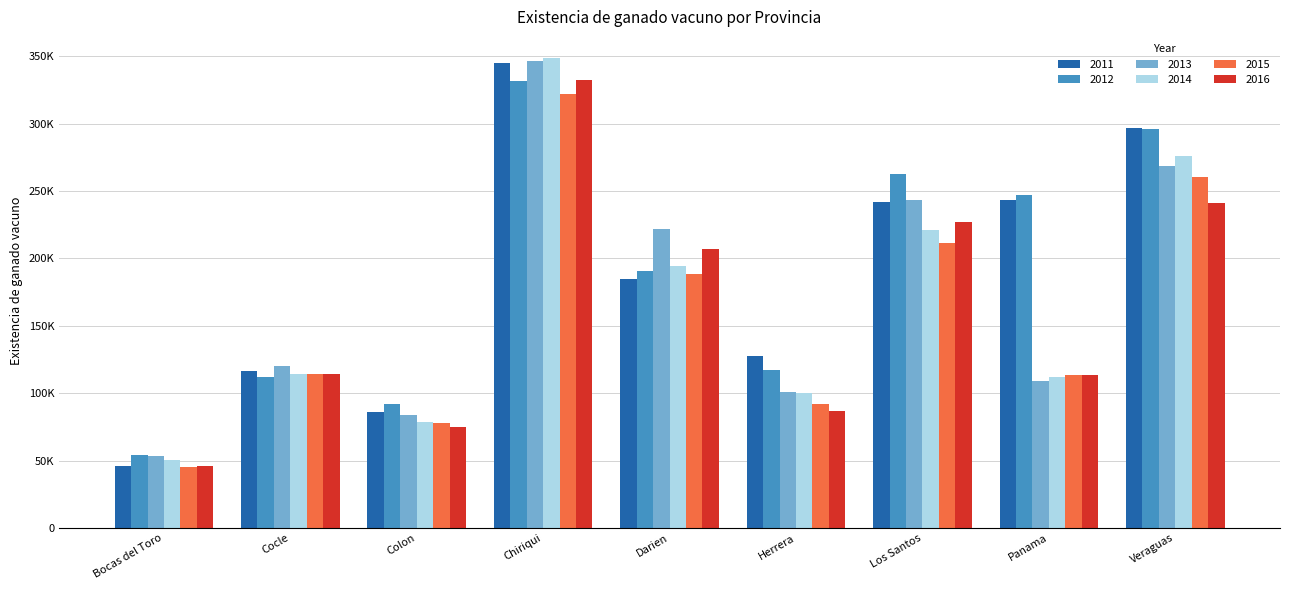

What is the label of the 3rd bar from the right?

Los Santos